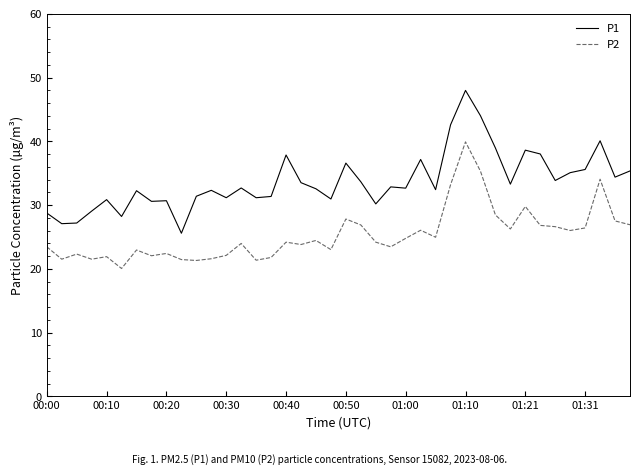

What is the difference between the maximum and minimum values in the P1 series?

22.4